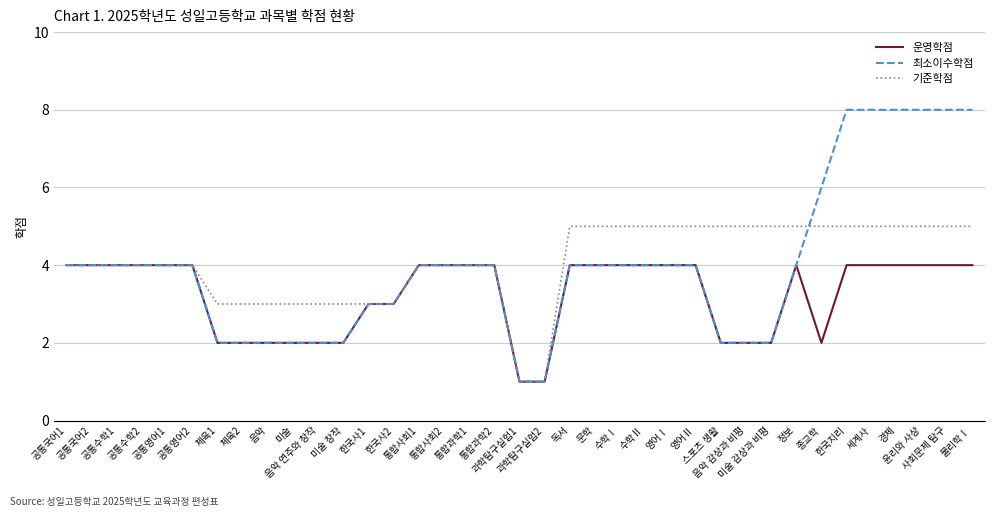

What is the highest value of the 운영학점 series?

4